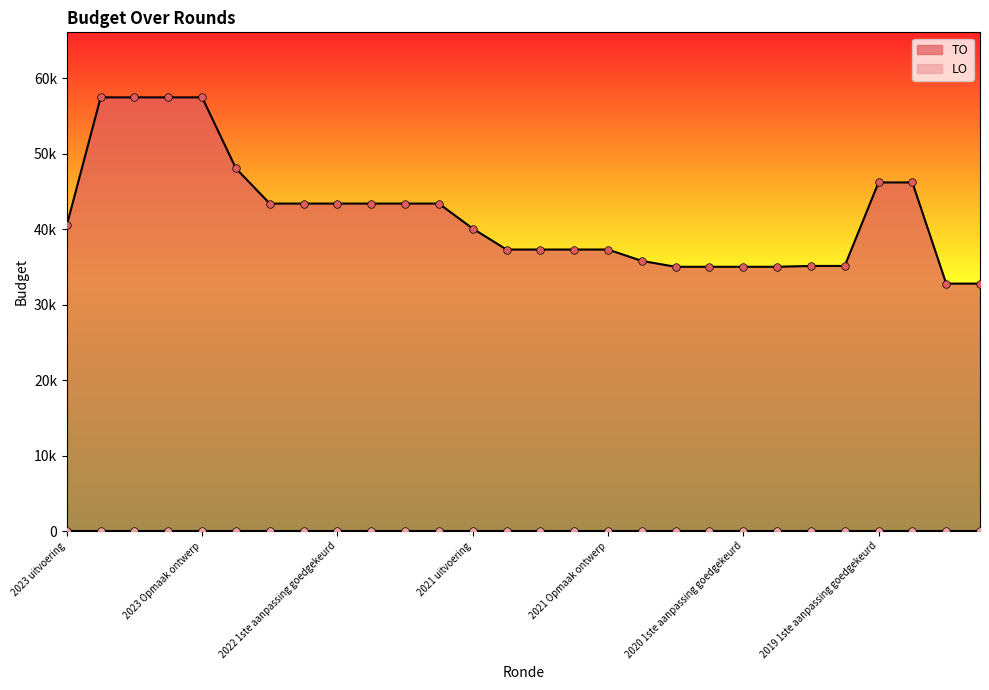

What is the change in value from 2022 uitvoering to 2021 1ste aanpassing ontwerp?

-10743